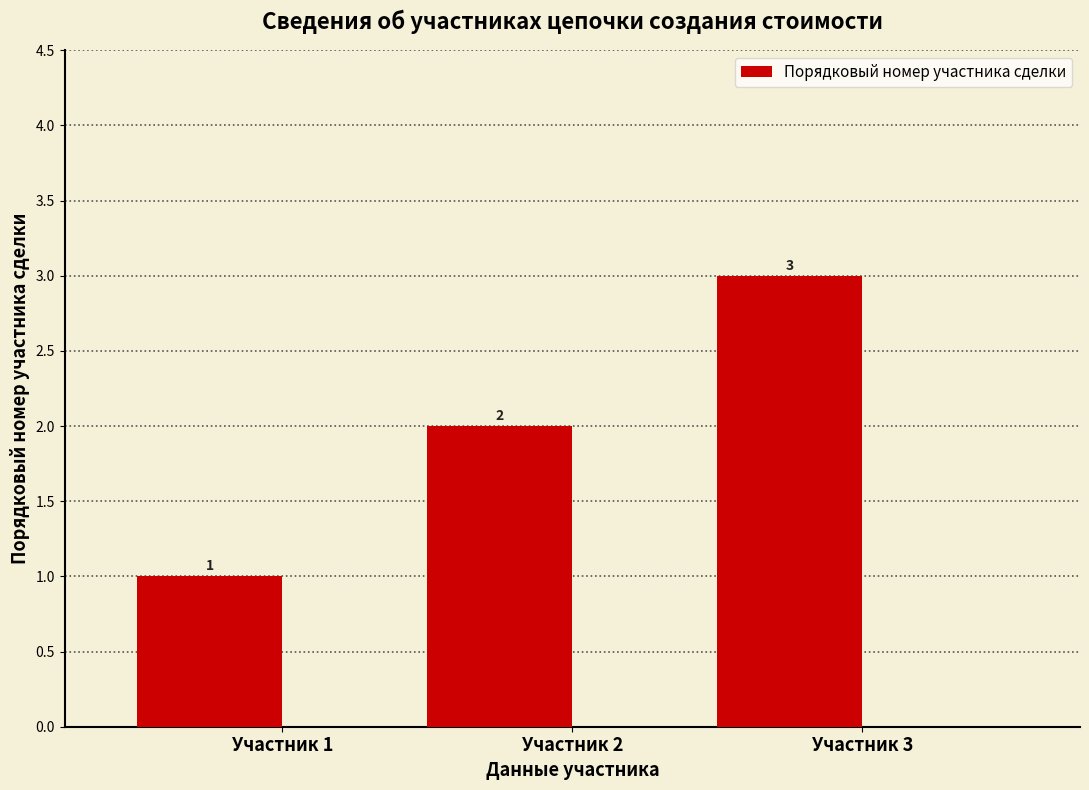

True or false: the data shows 3 at Участник 2.

False